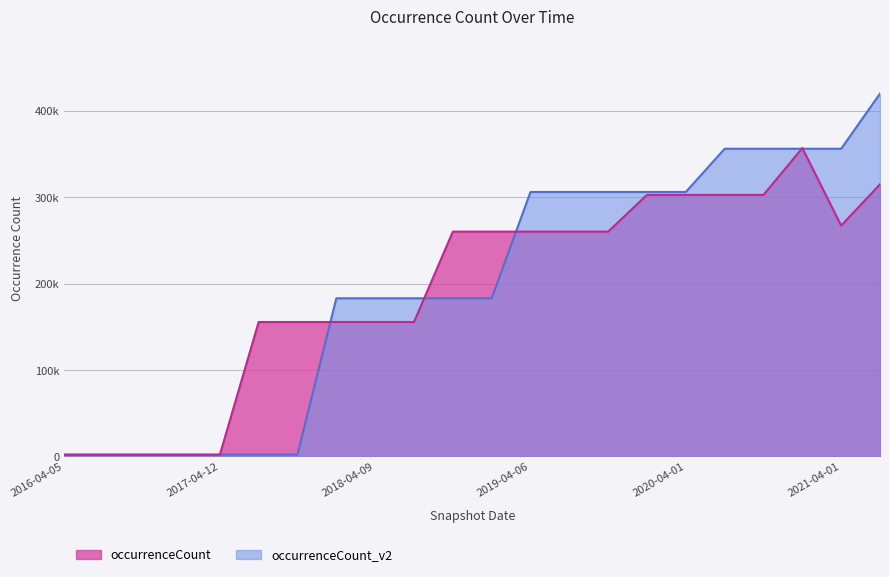

What is the difference between the maximum and minimum values?

417833